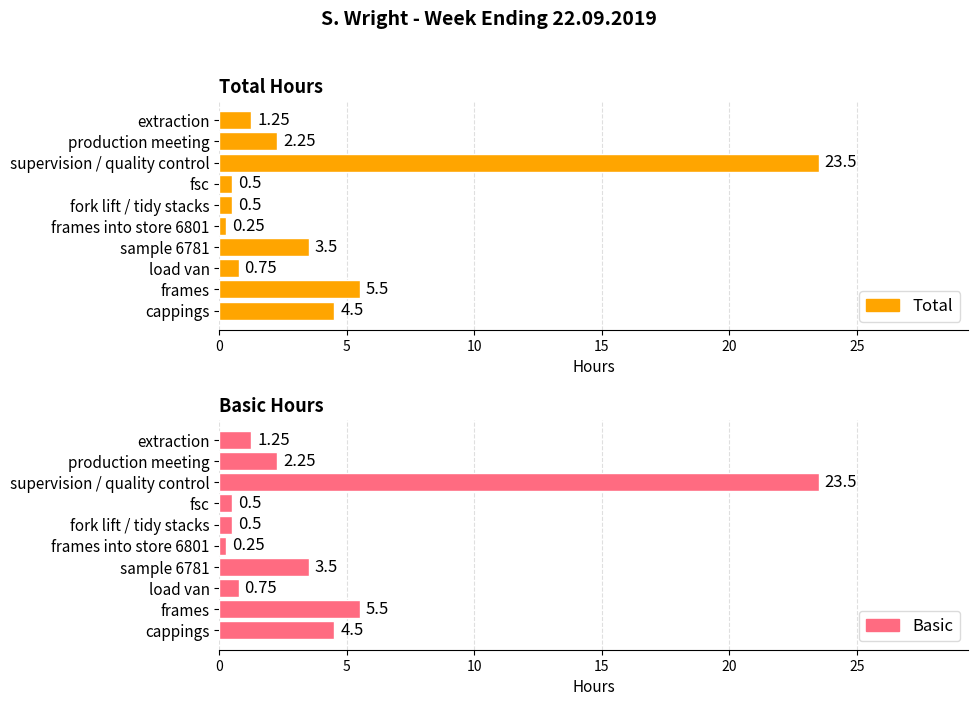

How many distinct data groups are displayed?

2